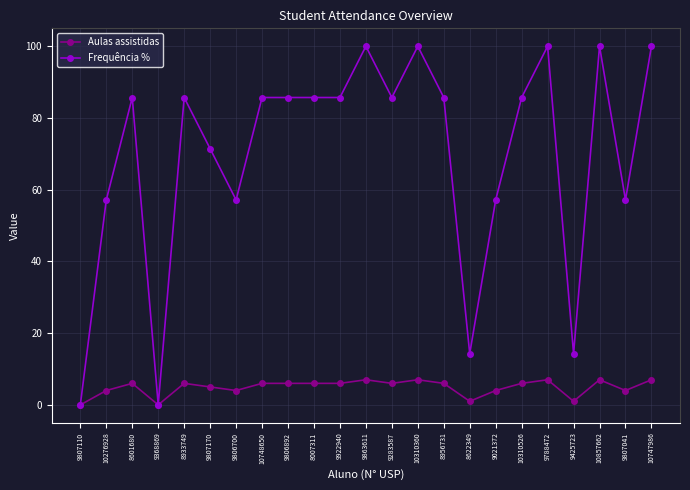

Is the value of Frequência % at 9806700 greater than the value of Aulas assistidas at 10747986?

Yes